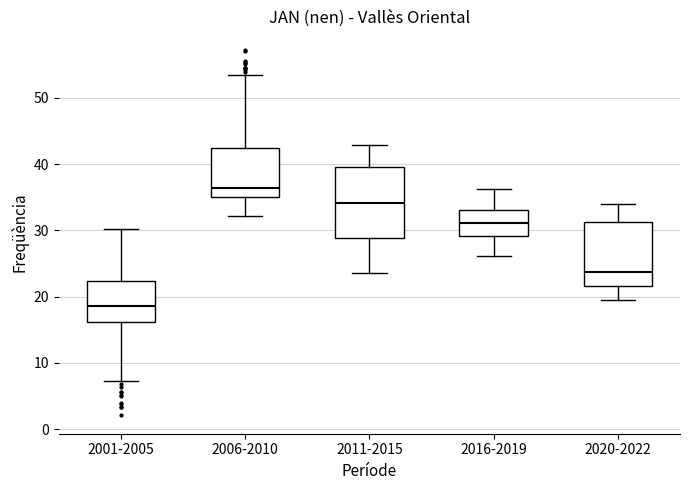

Where does the median line of the box for 2020-2022 sit on the y-axis? The values are not printed on the chart, so give them approximately, as read against the axis.

24